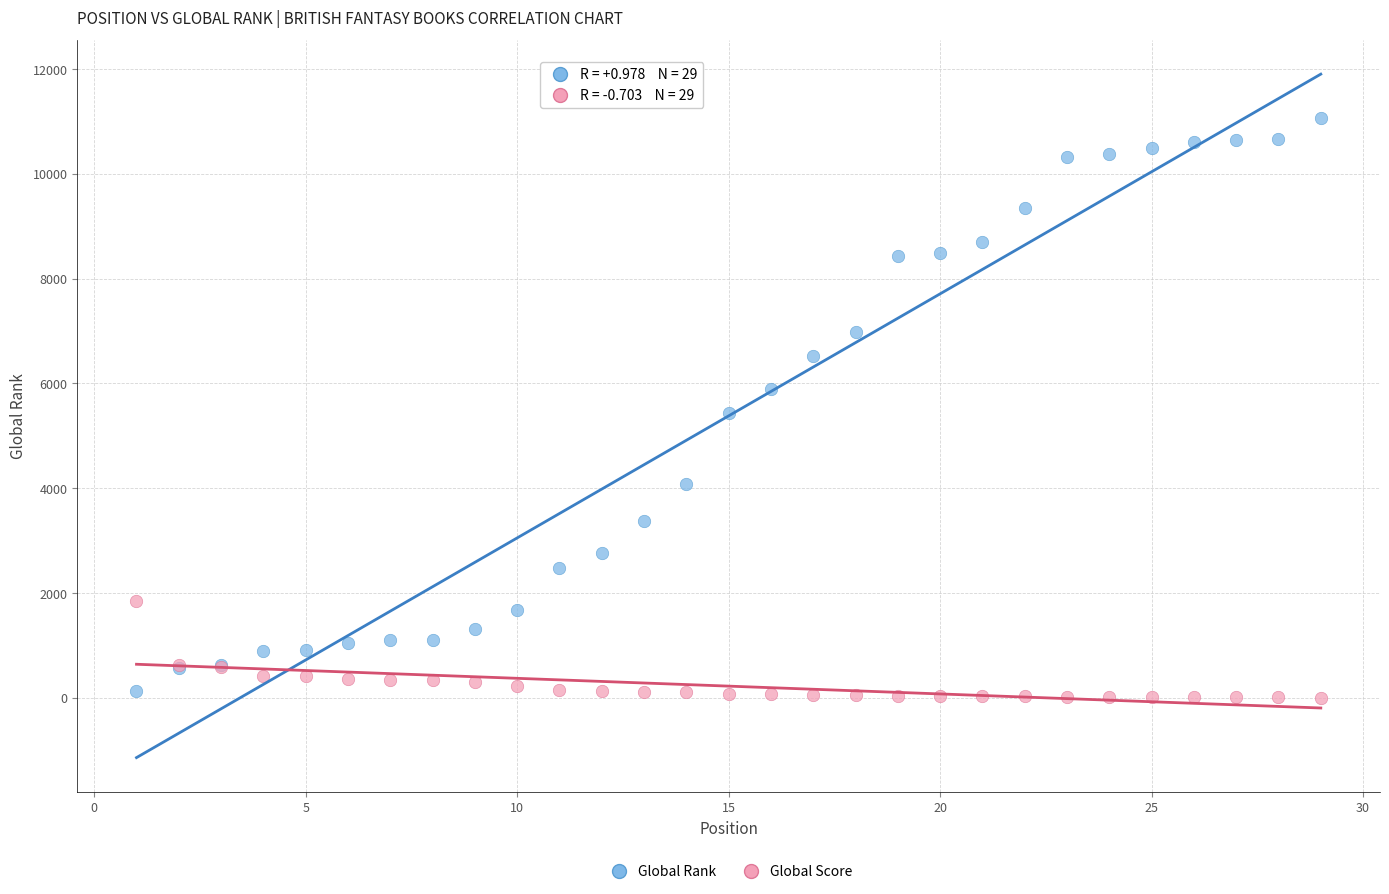

Which series has the largest Y range (max minus min)?

Global Rank